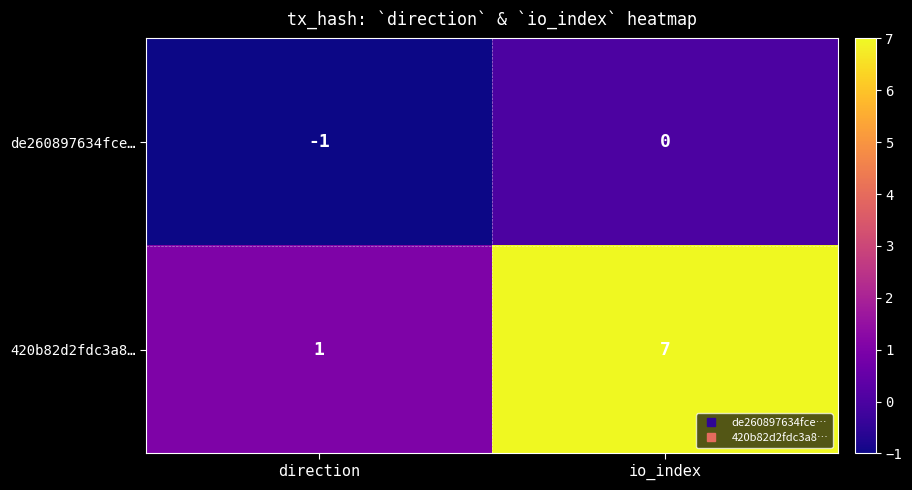

What is the sum of the 420b82d2fdc3a8… values at direction and io_index?

8